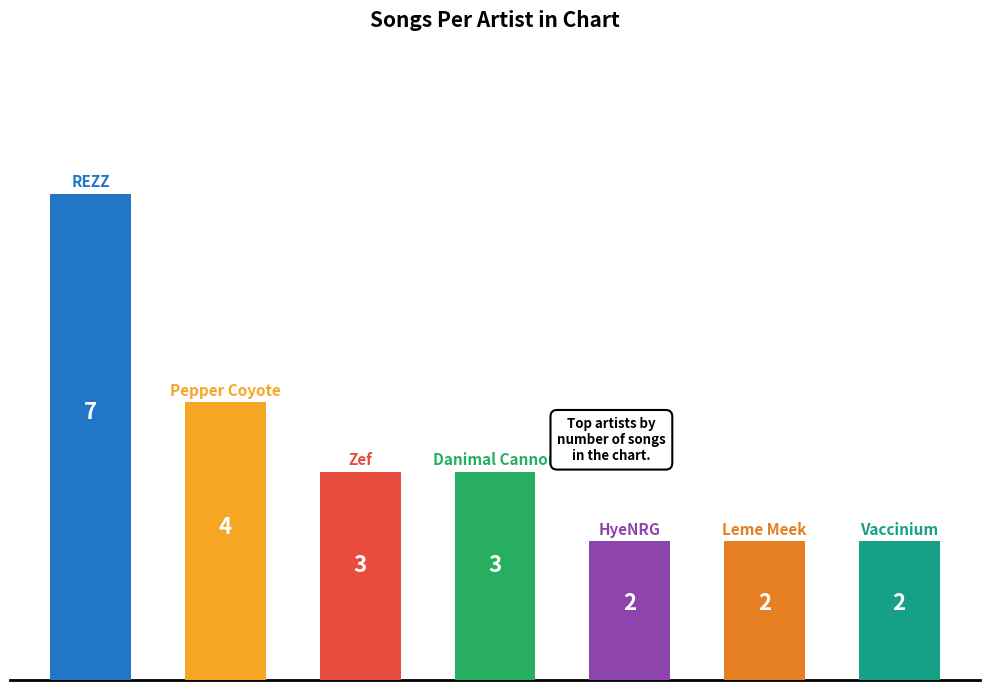

What is the difference between the maximum and minimum values?

5